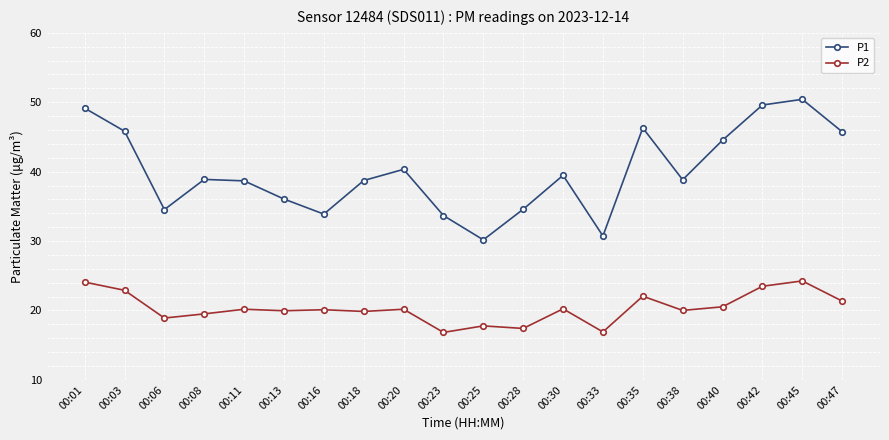

Is it true that P2 equals 20.2 at 00:30?

True